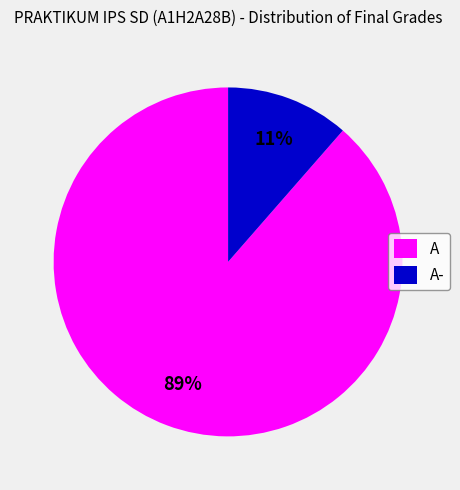

What is the smallest slice in the pie chart?

A-